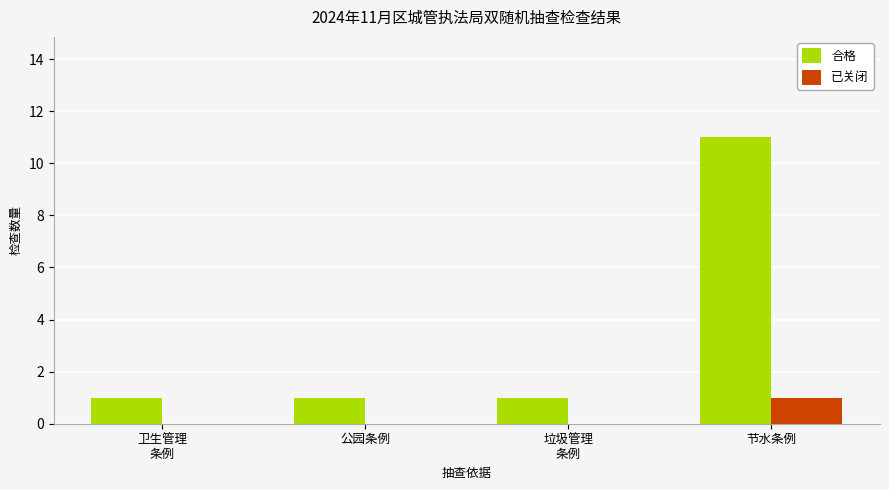

What is the approximate value of 合格 at 节水条例?

11